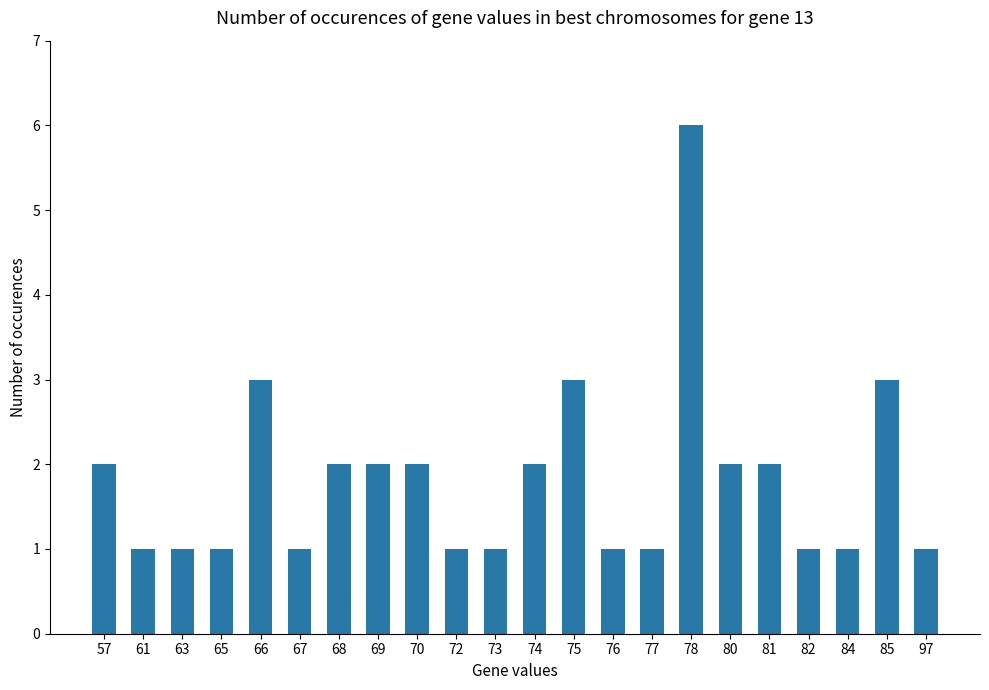

What is the greatest value displayed?

6